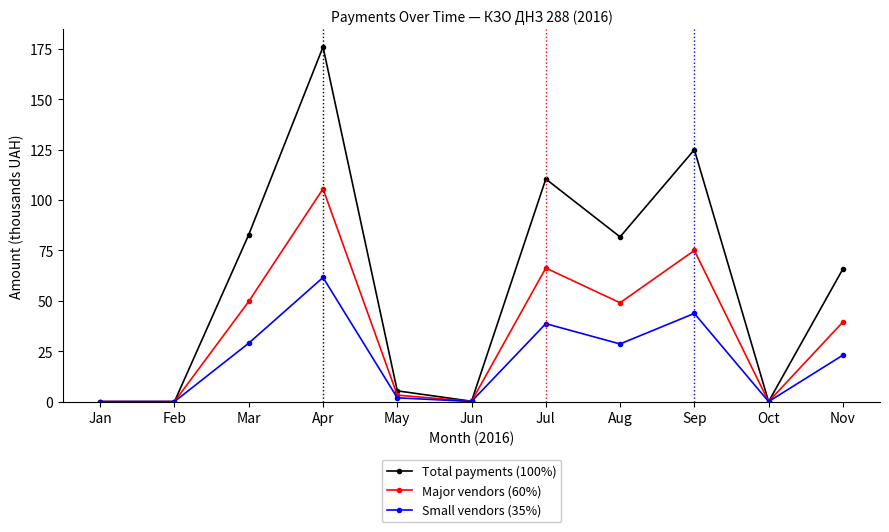

List the series in order of their peak value, lowest first.

Small vendors (35%), Major vendors (60%), Total payments (100%)